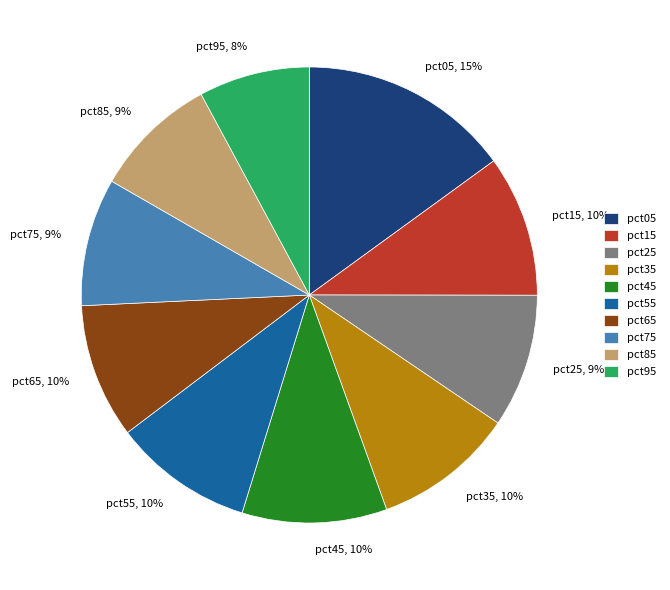

How many slices are in this pie chart?

10